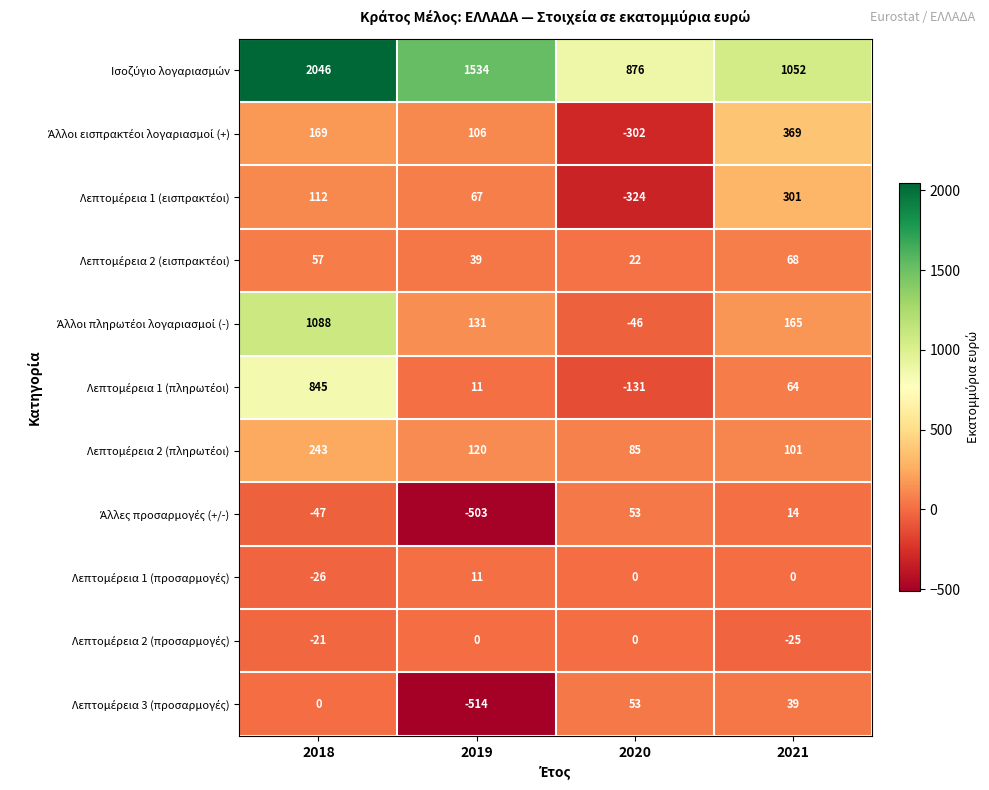

What is the maximum value shown in the chart?

2046